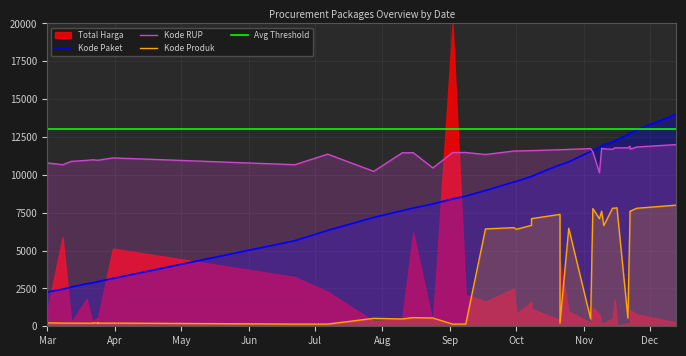

True or false: Avg Threshold has a value of 4083.2 at 20.

False